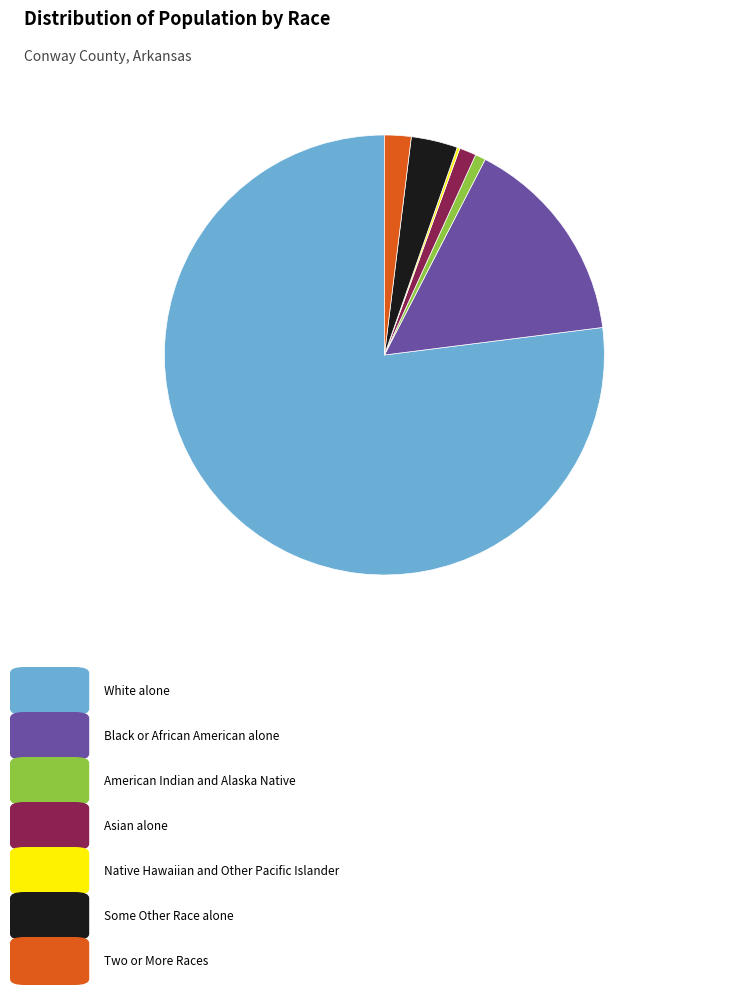

Is there any slice that represents more than half of the pie?

Yes